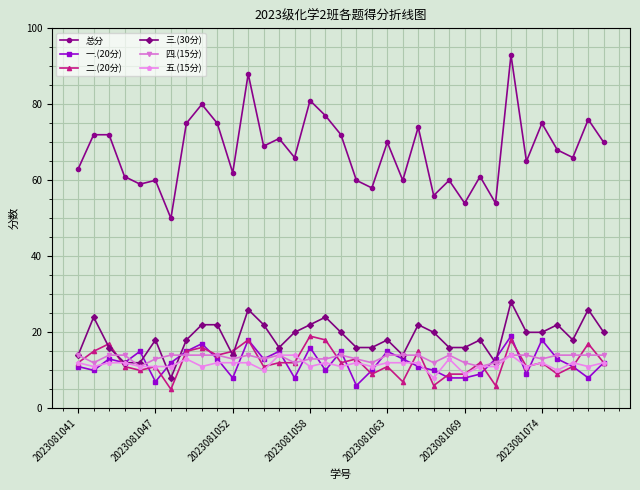

Which series has the widest spread of values?

总分